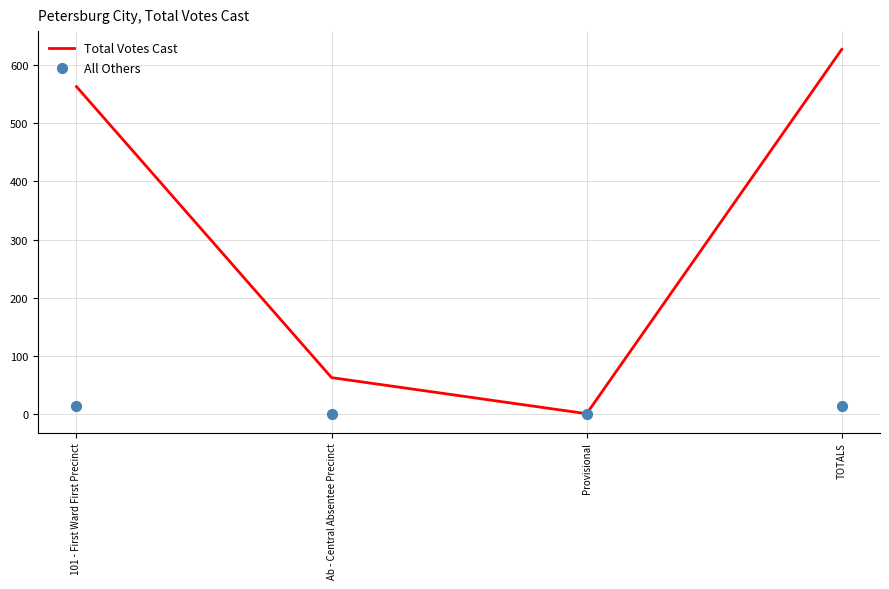

Which series contains the highest Y value?

Total Votes Cast